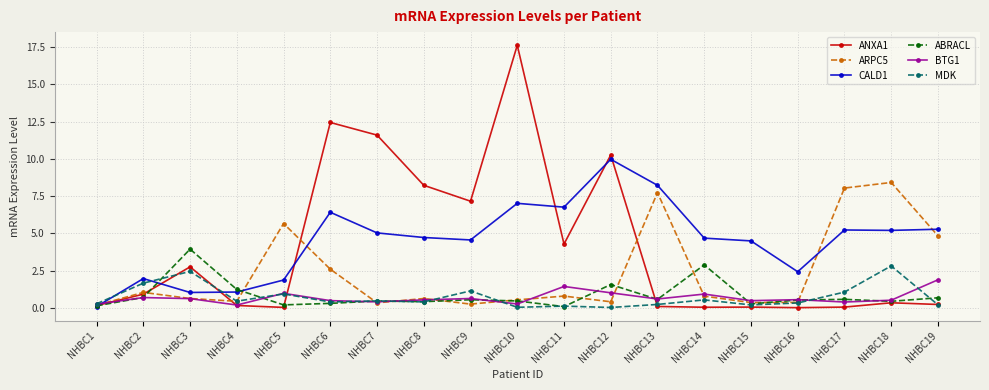

Is this an area chart (filled region under the line)?

No